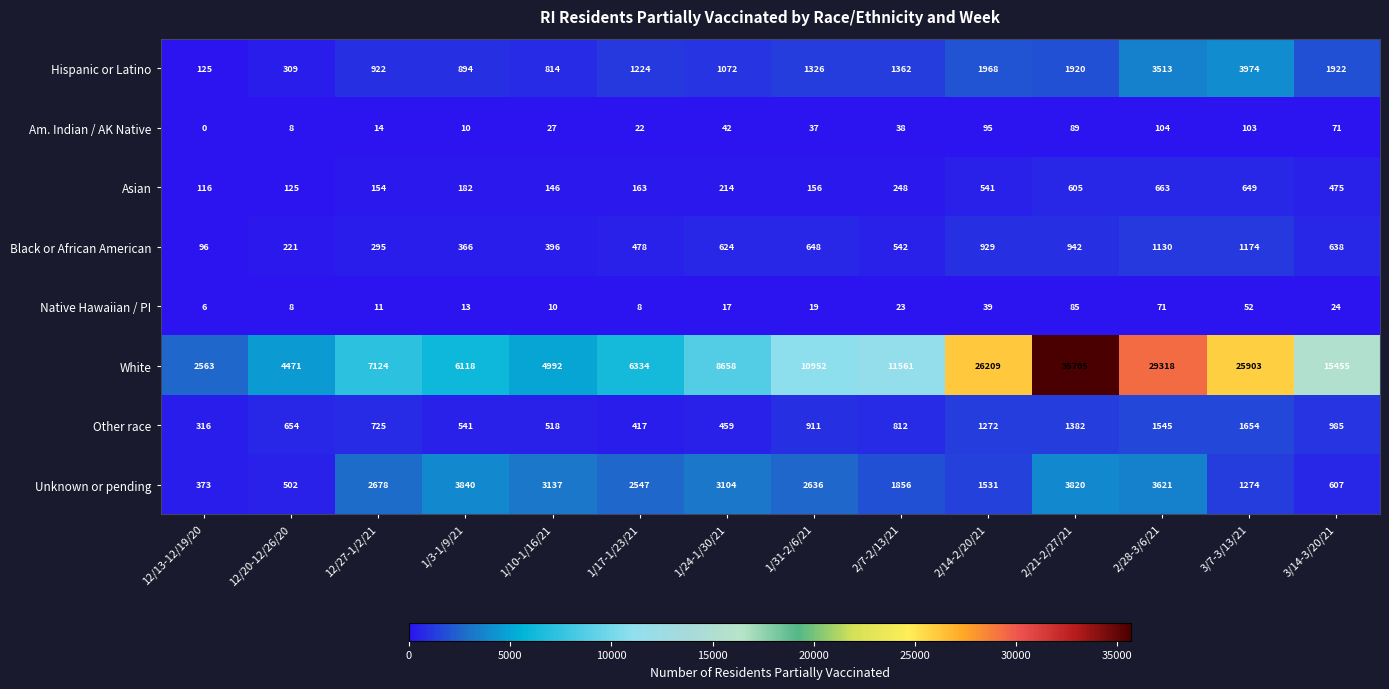

At which category does the chart reach its minimum across all series?

12/13-12/19/20